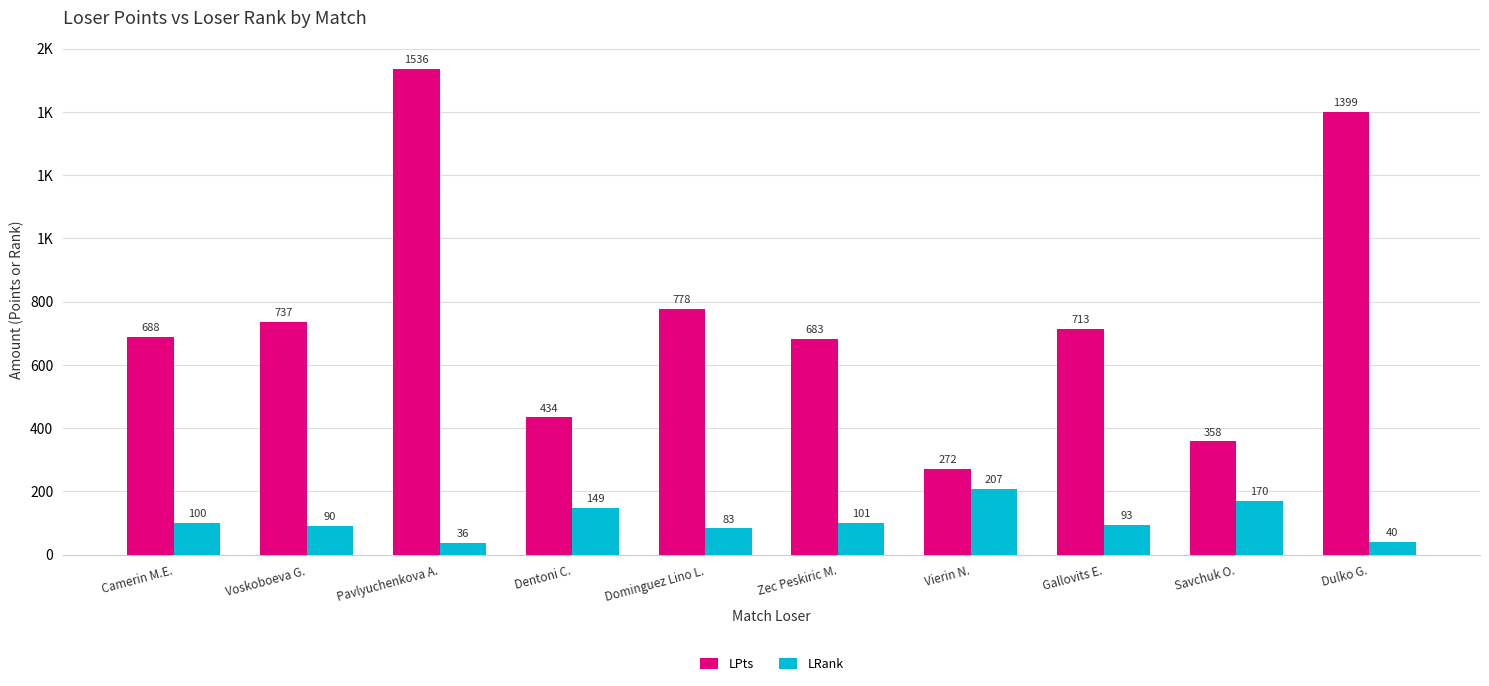

What are all the series names shown in the legend?

LPts, LRank